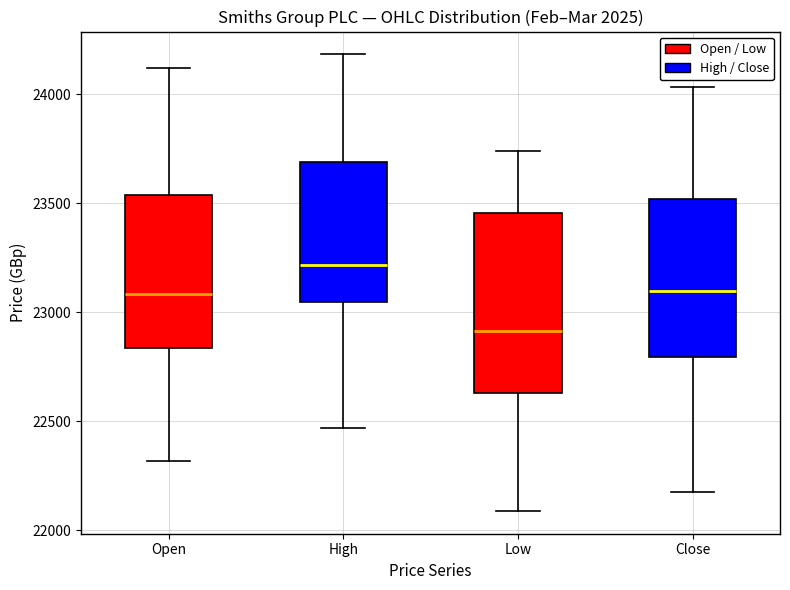

Reading left to right, read every box against the y-axis: the position of its median line, the range the box covers, and the ends of its whiskers. The values are not printed on the chart, so give them approximately, as read against the axis.

Open: median 23100, box 22850 to 23550, whiskers 22300 to 24100
High: median 23200, box 23050 to 23700, whiskers 22450 to 24200
Low: median 22900, box 22650 to 23450, whiskers 22100 to 23750
Close: median 23100, box 22800 to 23500, whiskers 22200 to 24050